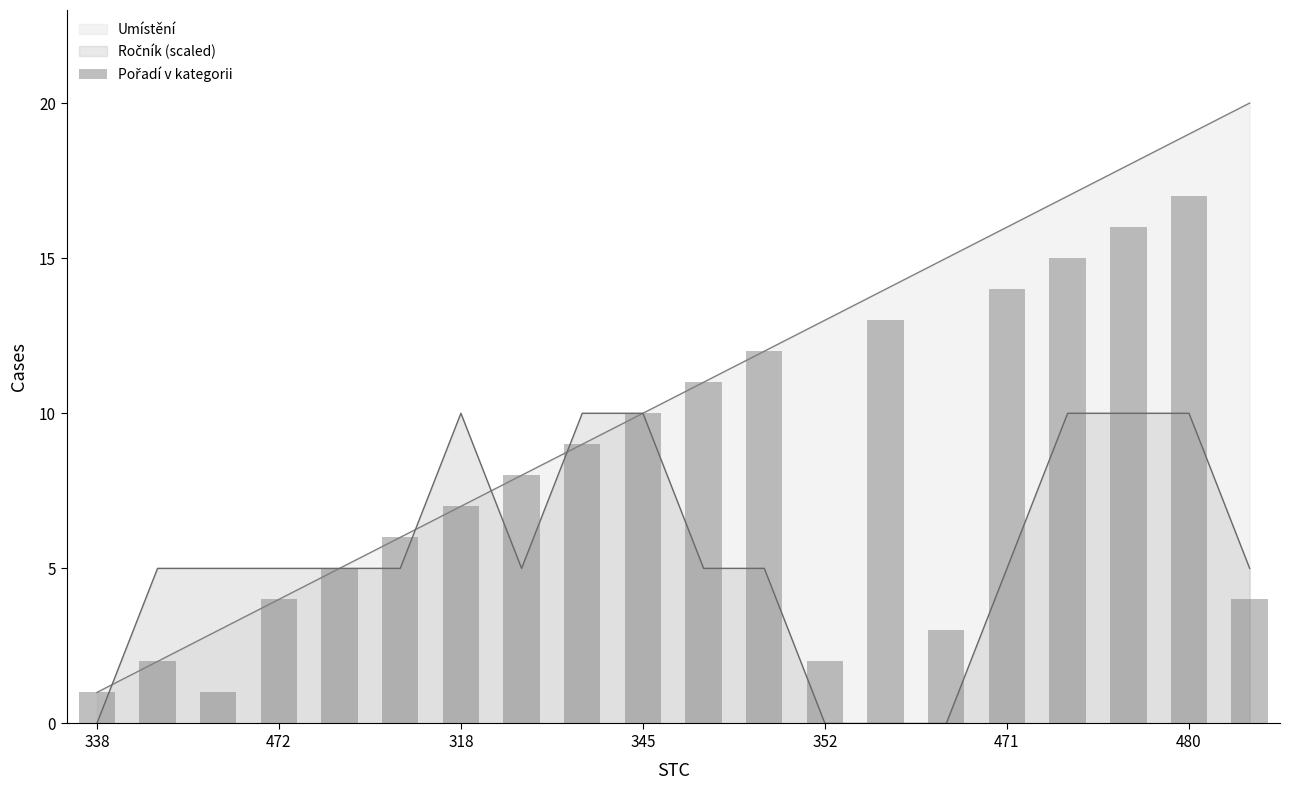

The Umístění series shows 5 at 480. True or false?

False